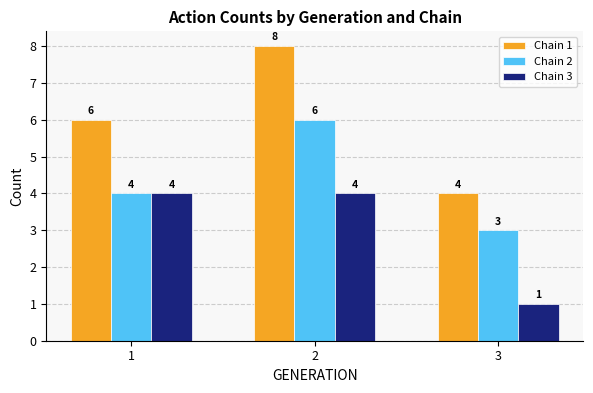

Which series has the widest spread of values?

Chain 1